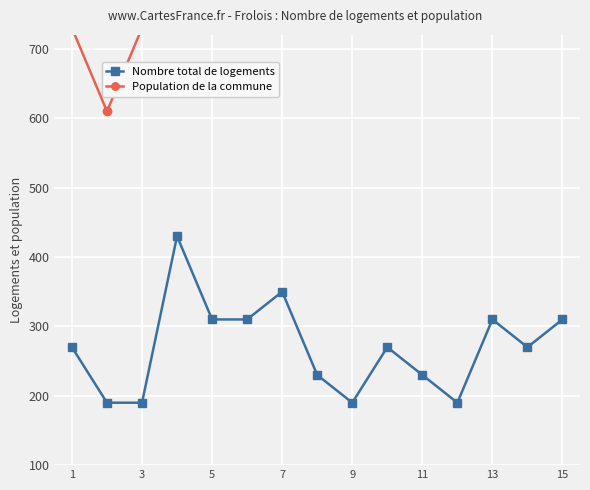

What is the minimum value for Population de la commune?

610